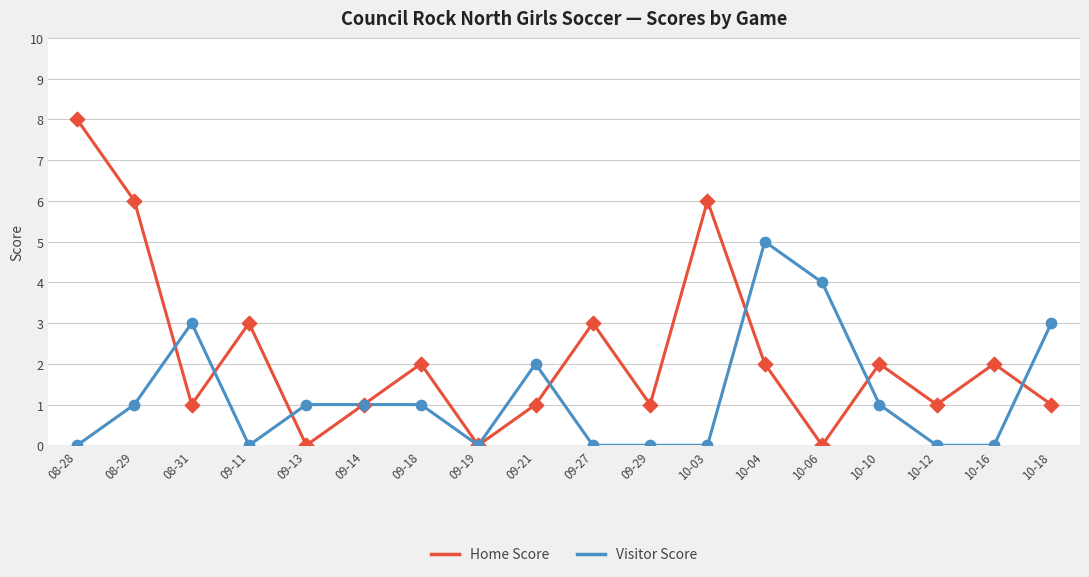

What is the difference between the highest and lowest values at 09-11?

3